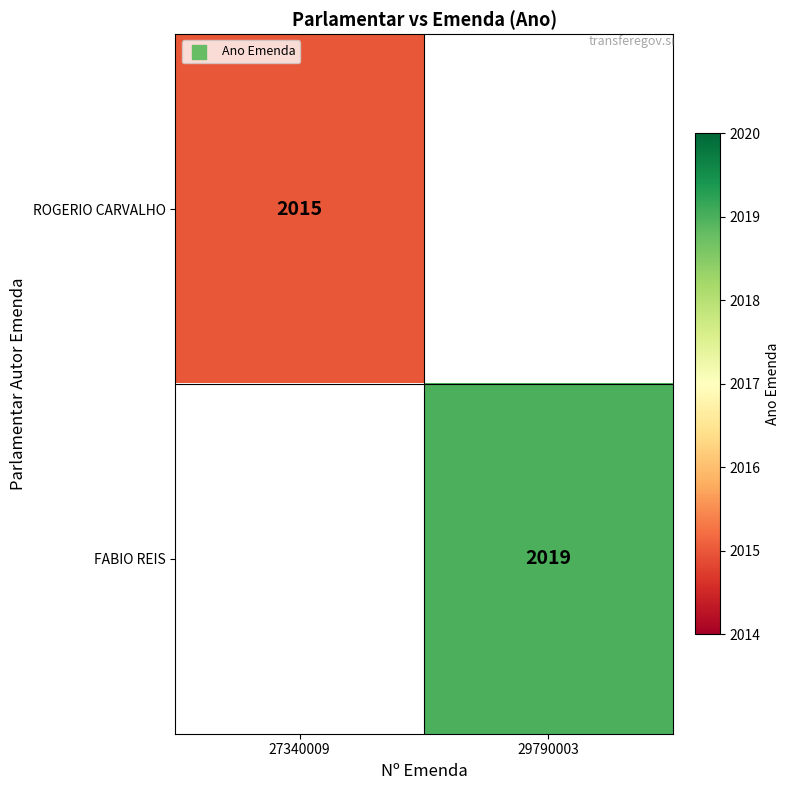

Is it true that FABIO REIS equals 2019 at 29790003?

True